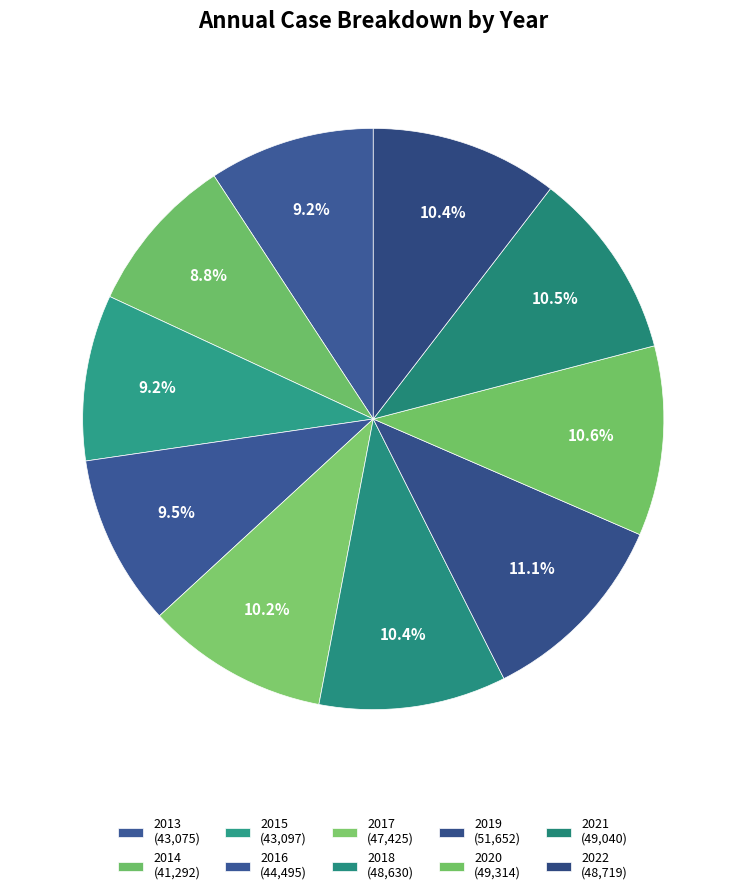

Count the number of slices in the pie.

10